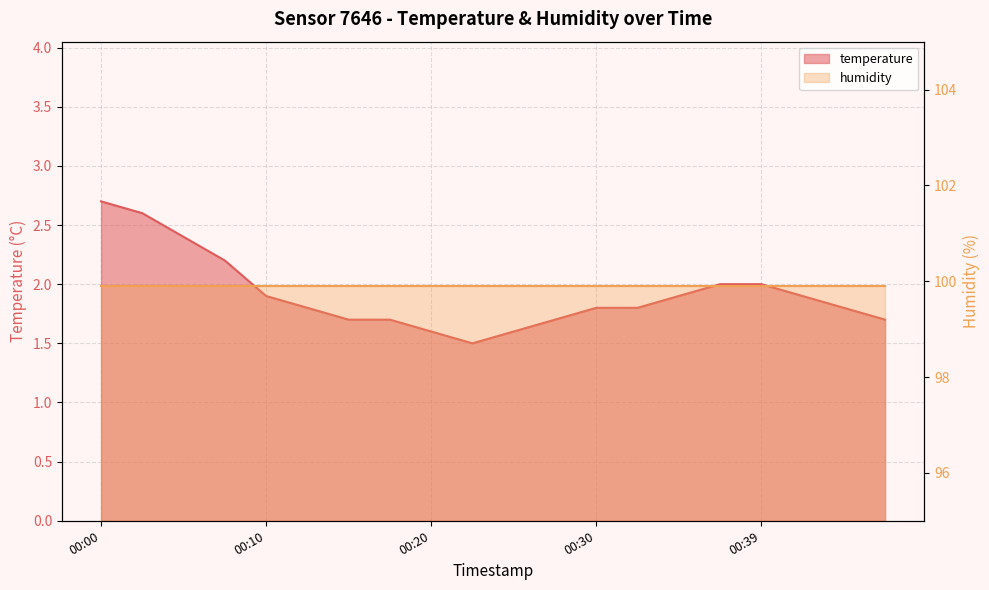

What is the difference between the maximum and minimum values?

1.2